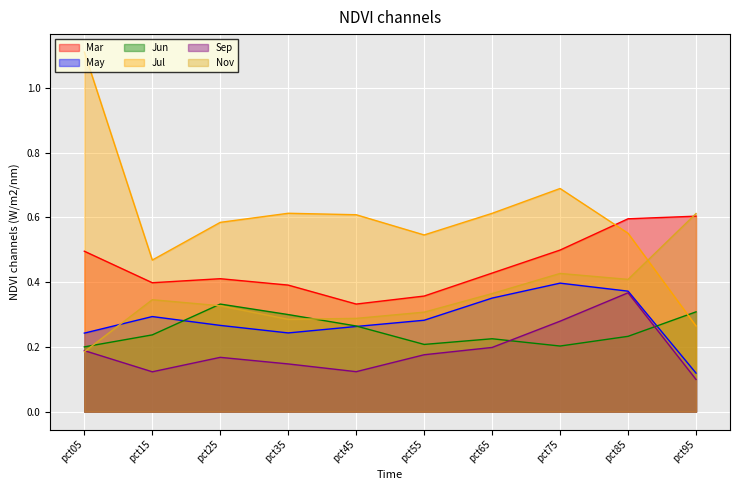

What is the total value across all series at pct45?

1.9